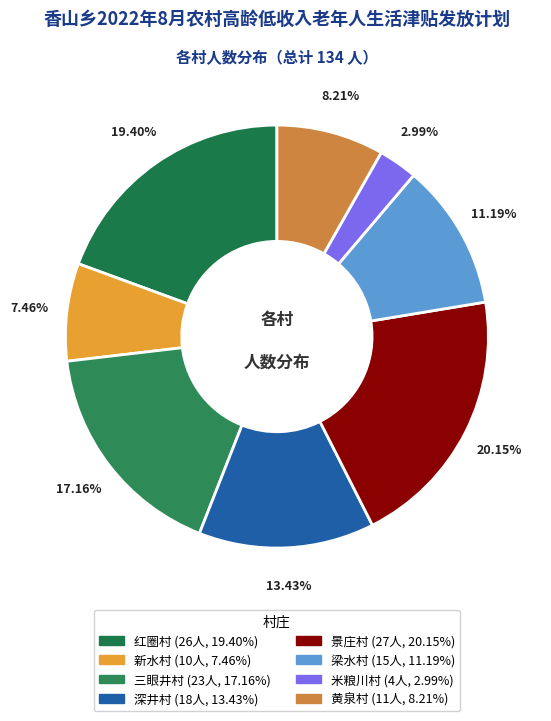

Is it true that 黄泉村 is 1% of the pie?

False